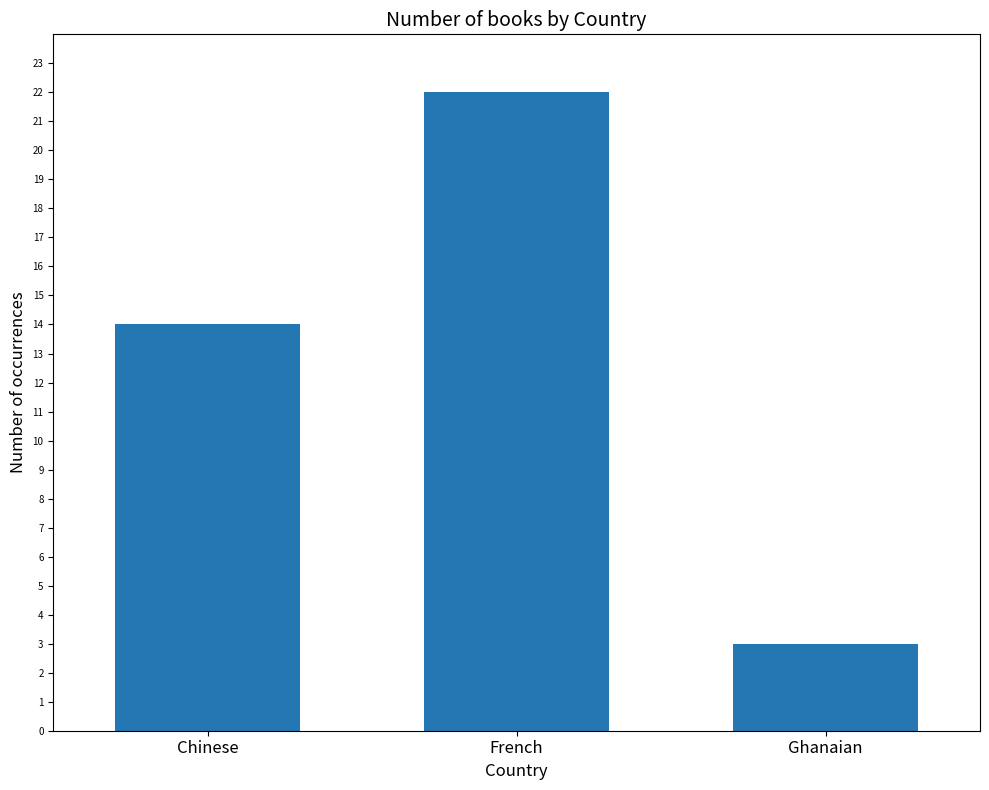

What is the value of the 3rd bar from the left?

3